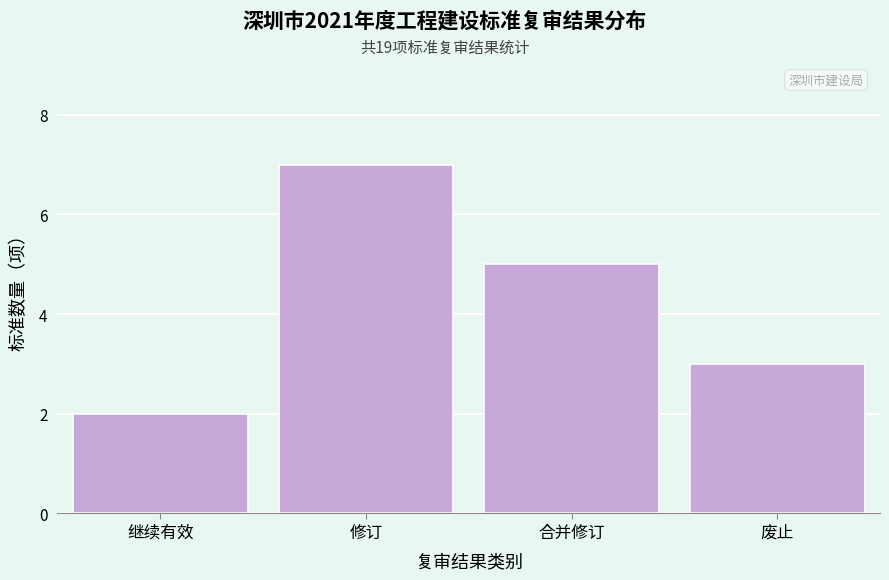

Reading right to left, transcribe all the data shown in this chart.

3	5	7	2